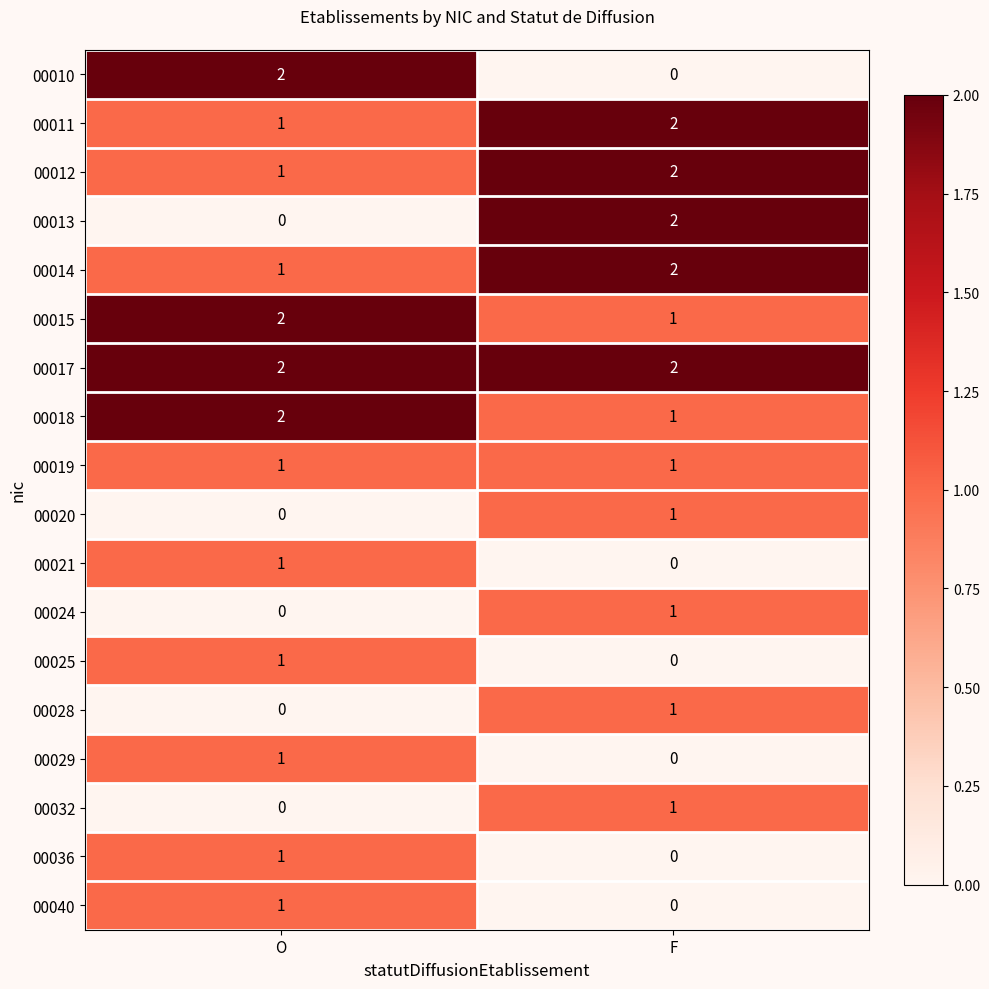

What is the sum of all 00017 values?

4